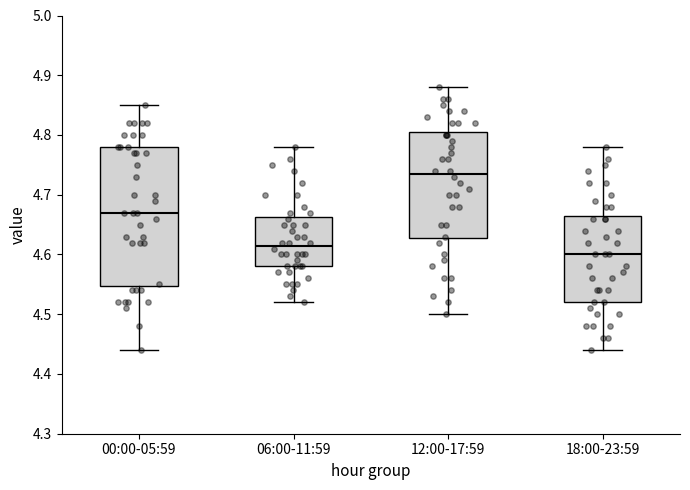

Reading left to right, read every box against the y-axis: the position of its median line, the range the box covers, and the ends of its whiskers. The values are not printed on the chart, so give them approximately, as read against the axis.

00:00-05:59: median 4.67, box 4.55 to 4.78, whiskers 4.44 to 4.85
06:00-11:59: median 4.62, box 4.58 to 4.66, whiskers 4.52 to 4.78
12:00-17:59: median 4.74, box 4.63 to 4.81, whiskers 4.50 to 4.88
18:00-23:59: median 4.60, box 4.52 to 4.67, whiskers 4.44 to 4.78